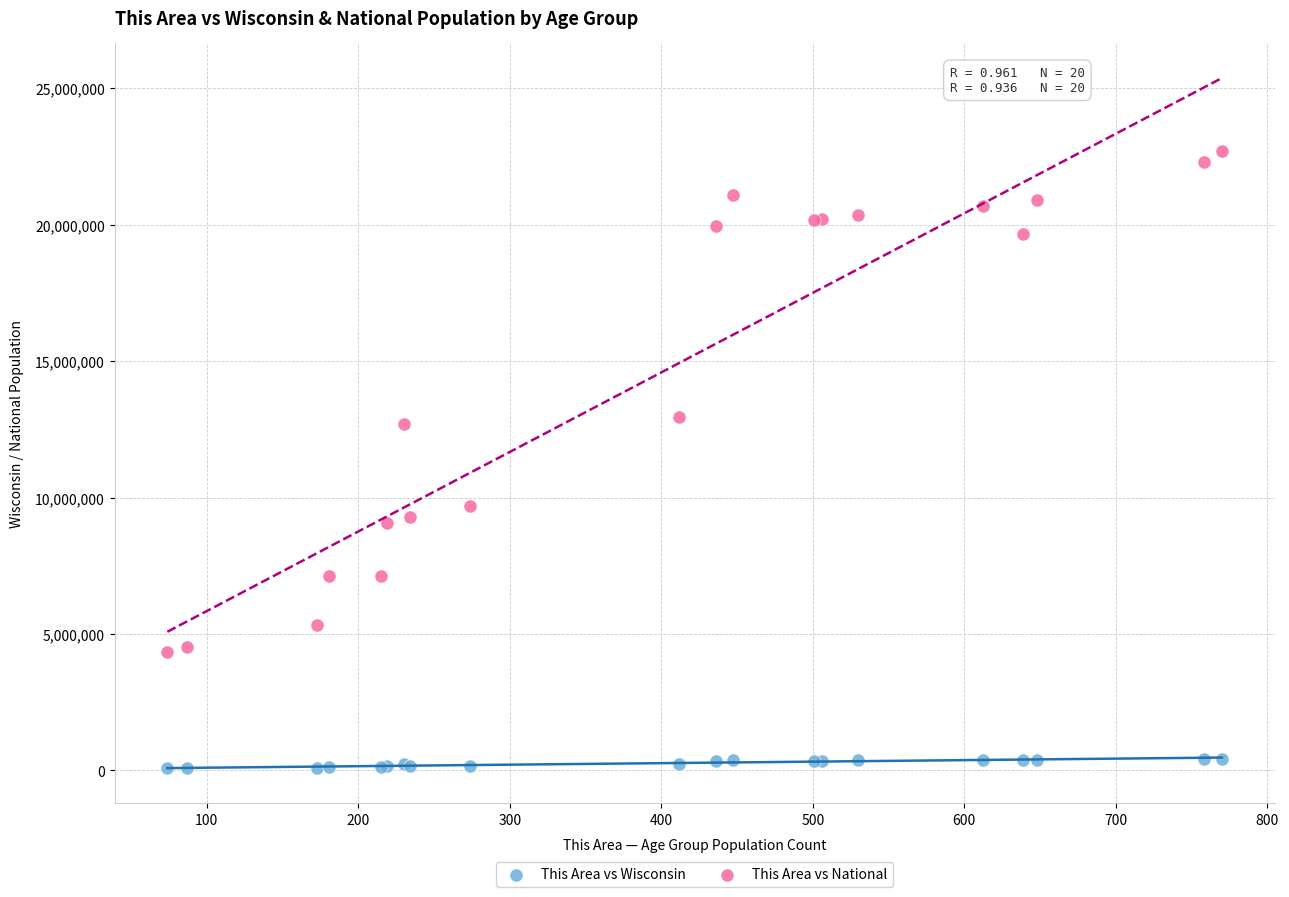

Which series contains the highest Y value?

This Area vs National